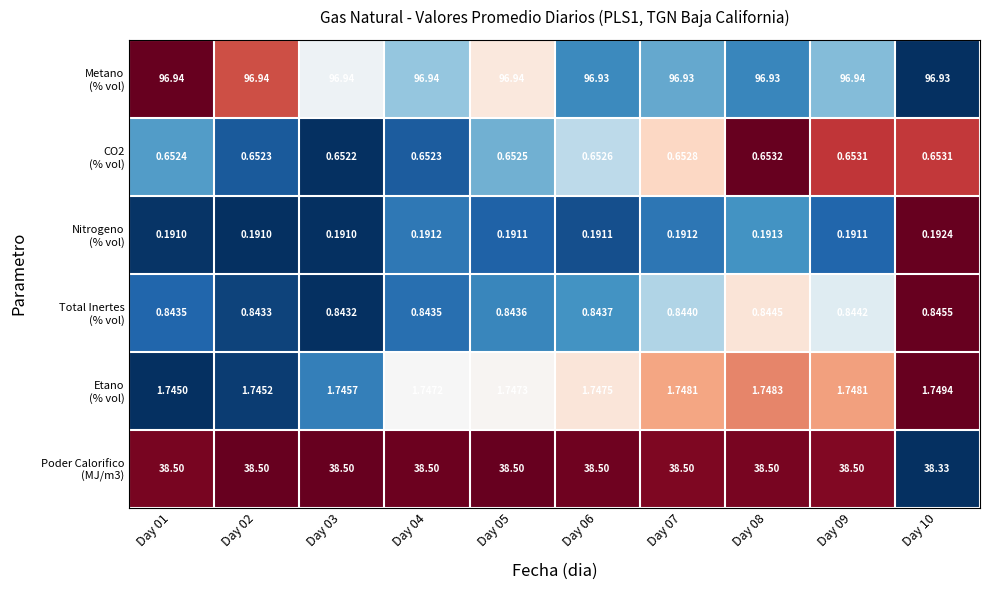

Between Day 01 and Day 07, which is larger?

Day 01